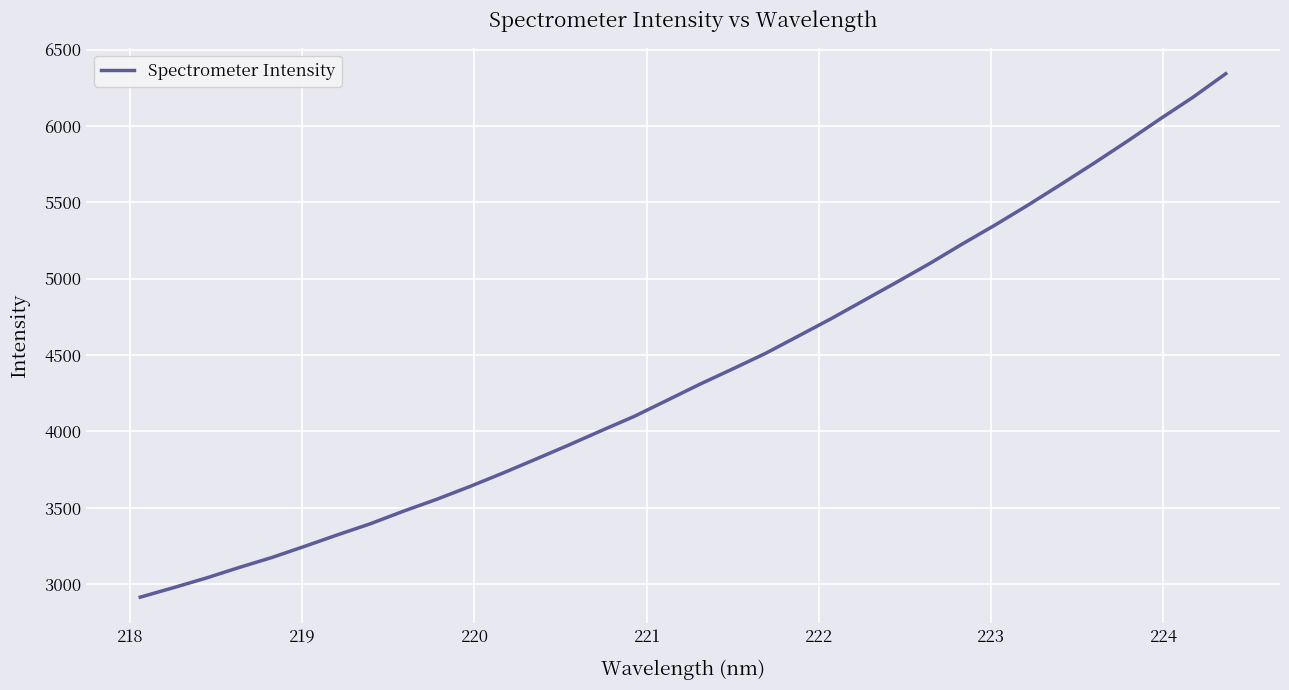

What is the smallest value displayed?

2914.8